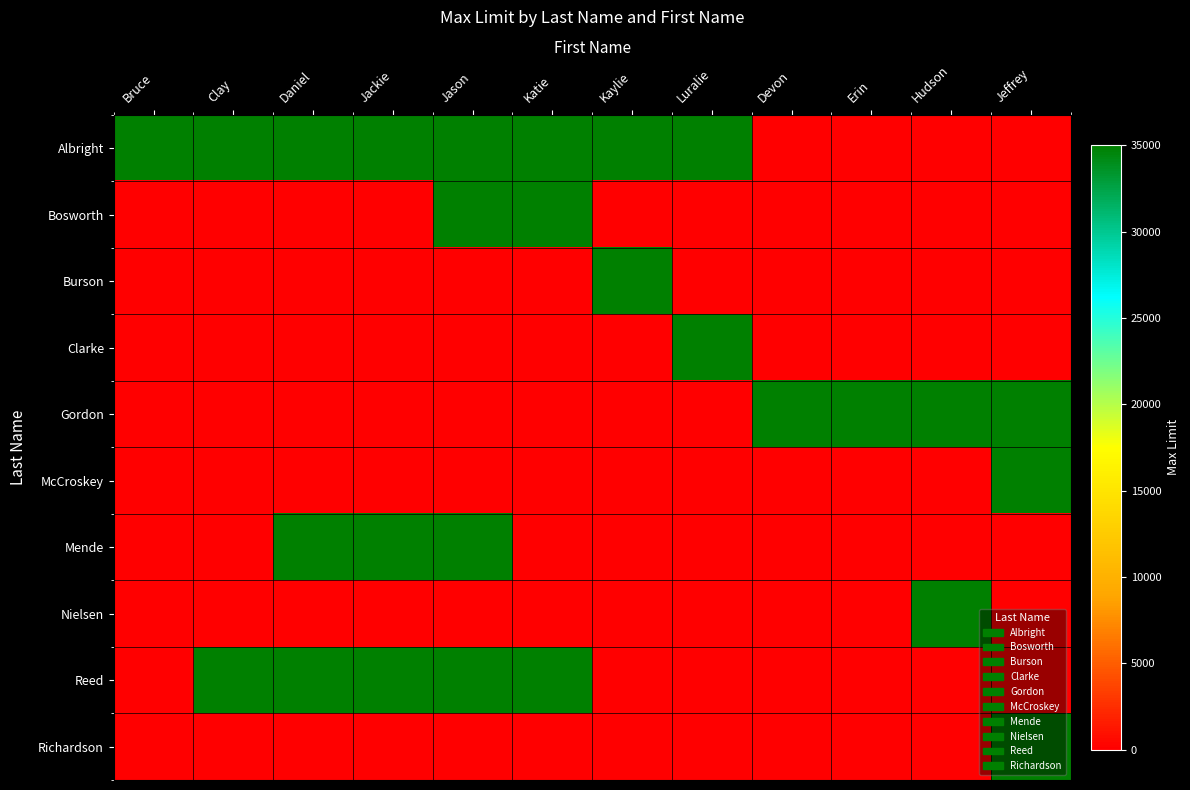

Reading right to left, extract all data points from this chart.

Albright: Jeffrey=0	Hudson=0	Erin=0	Devon=0	Luralie=35000	Kaylie=35000	Katie=35000	Jason=35000	Jackie=35000	Daniel=35000	Clay=35000	Bruce=35000
Bosworth: Jeffrey=0	Hudson=0	Erin=0	Devon=0	Luralie=0	Kaylie=0	Katie=35000	Jason=35000	Jackie=0	Daniel=0	Clay=0	Bruce=0
Burson: Jeffrey=0	Hudson=0	Erin=0	Devon=0	Luralie=0	Kaylie=35000	Katie=0	Jason=0	Jackie=0	Daniel=0	Clay=0	Bruce=0
Clarke: Jeffrey=0	Hudson=0	Erin=0	Devon=0	Luralie=35000	Kaylie=0	Katie=0	Jason=0	Jackie=0	Daniel=0	Clay=0	Bruce=0
Gordon: Jeffrey=35000	Hudson=35000	Erin=35000	Devon=35000	Luralie=0	Kaylie=0	Katie=0	Jason=0	Jackie=0	Daniel=0	Clay=0	Bruce=0
McCroskey: Jeffrey=35000	Hudson=0	Erin=0	Devon=0	Luralie=0	Kaylie=0	Katie=0	Jason=0	Jackie=0	Daniel=0	Clay=0	Bruce=0
Mende: Jeffrey=0	Hudson=0	Erin=0	Devon=0	Luralie=0	Kaylie=0	Katie=0	Jason=35000	Jackie=35000	Daniel=35000	Clay=0	Bruce=0
Nielsen: Jeffrey=0	Hudson=35000	Erin=0	Devon=0	Luralie=0	Kaylie=0	Katie=0	Jason=0	Jackie=0	Daniel=0	Clay=0	Bruce=0
Reed: Jeffrey=0	Hudson=0	Erin=0	Devon=0	Luralie=0	Kaylie=0	Katie=35000	Jason=35000	Jackie=35000	Daniel=35000	Clay=35000	Bruce=0
Richardson: Jeffrey=35000	Hudson=0	Erin=0	Devon=0	Luralie=0	Kaylie=0	Katie=0	Jason=0	Jackie=0	Daniel=0	Clay=0	Bruce=0